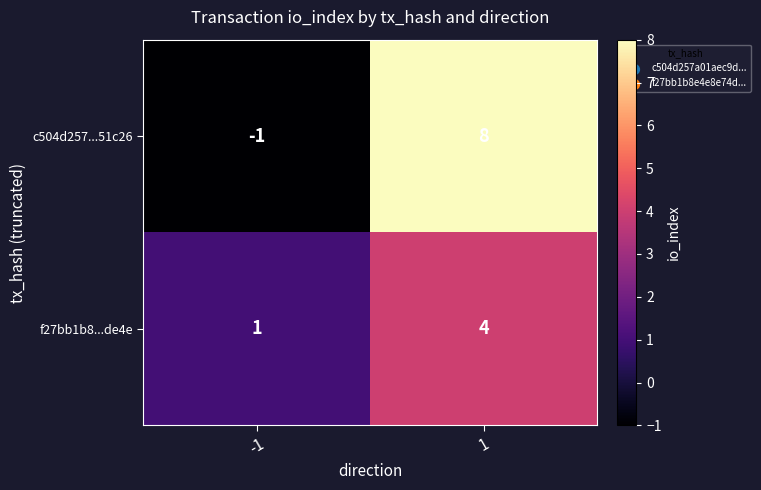

What is the difference between the maximum and minimum values in the f27bb1b8...de4e series?

3